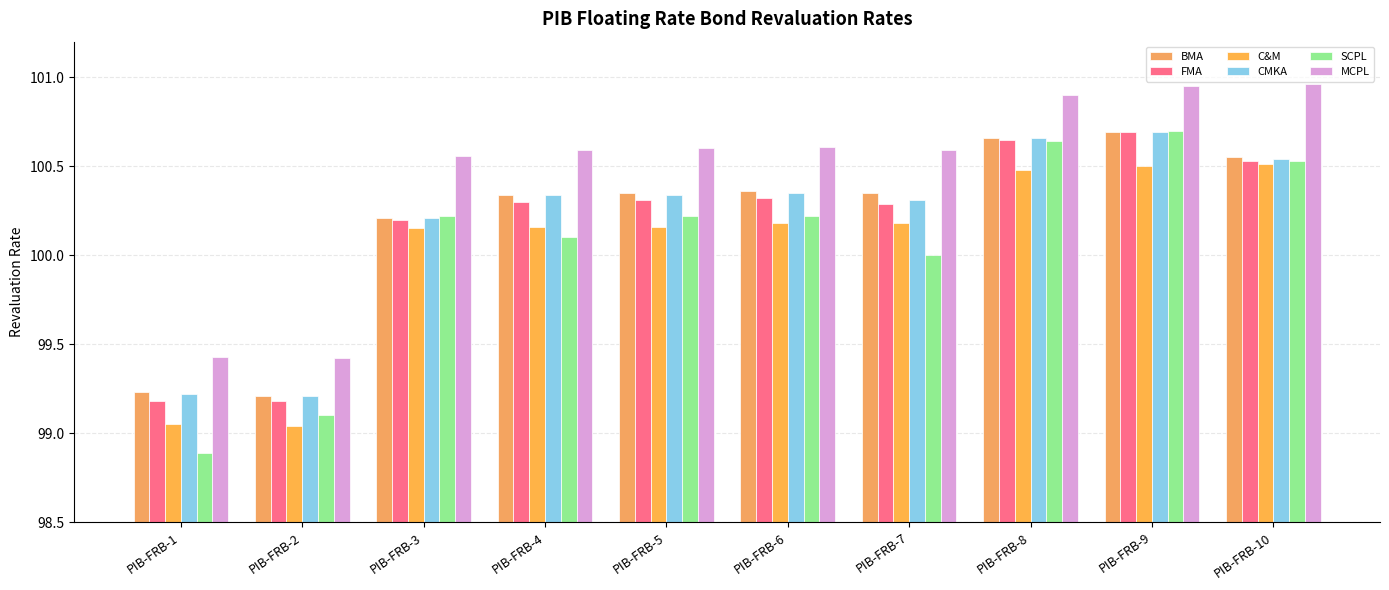

How many data points in CMKA are above 100?

8